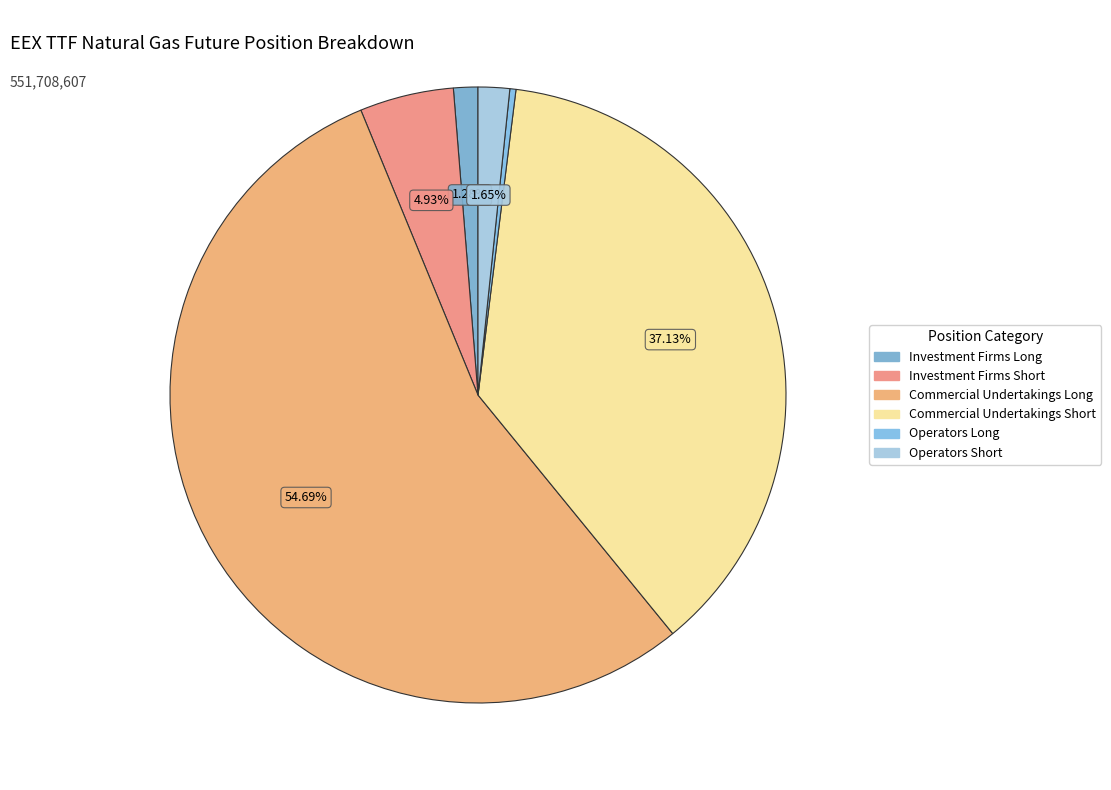

To the nearest percent, what is the difference between the largest and smallest slice percentages?

54%